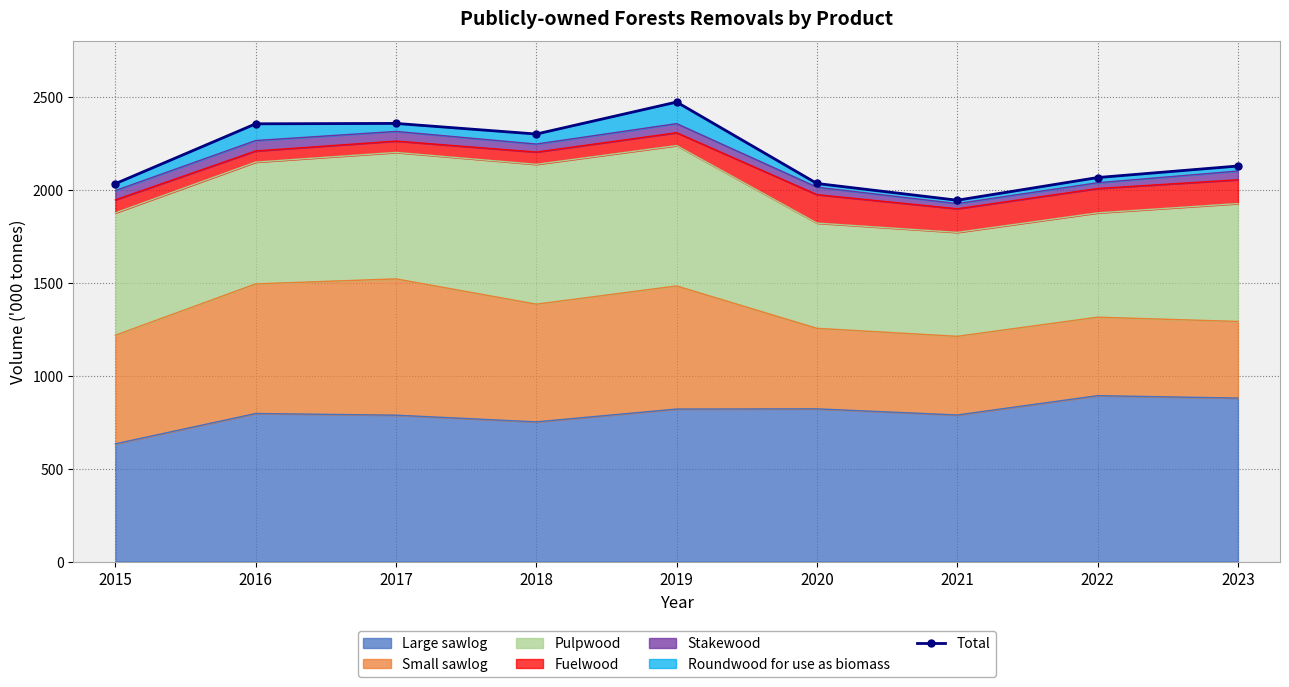

Reading left to right, extract all data points from this chart.

2032	2354	2356	2299	2471	2033	1943	2065	2127